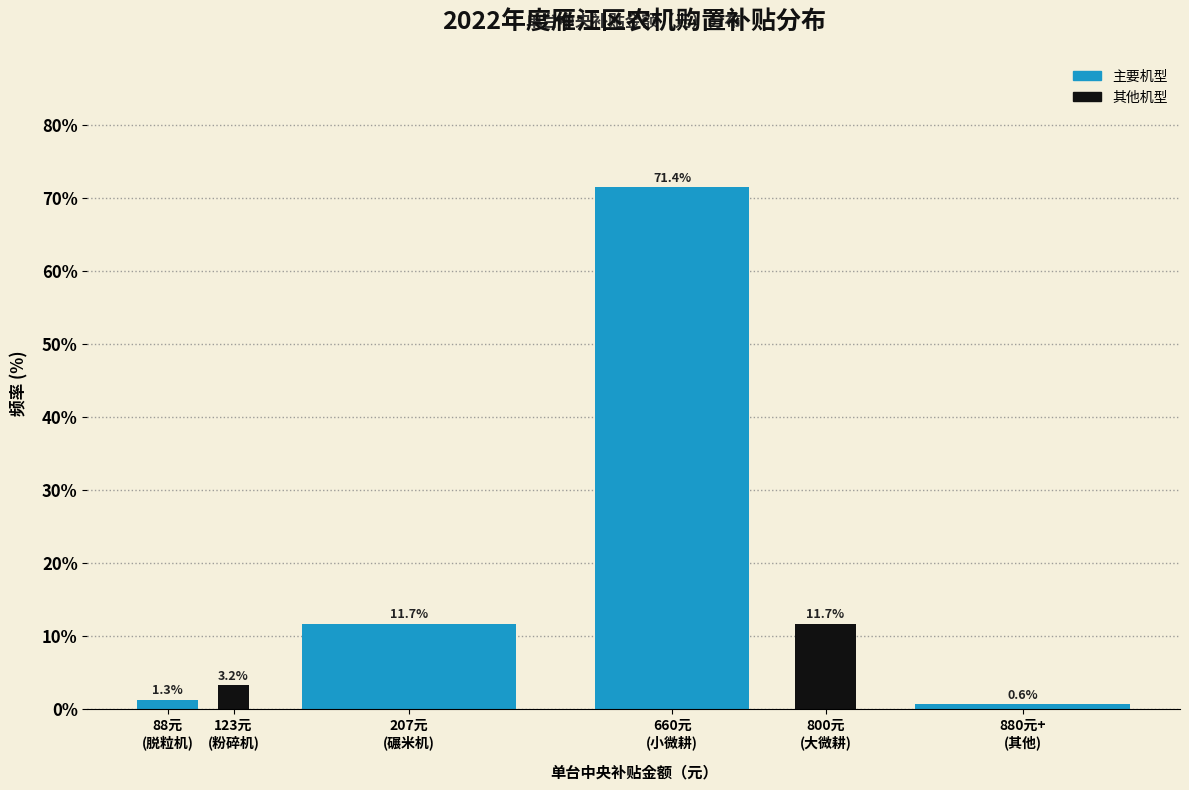

Reading right to left, extract all data points from this chart.

0.6	11.7	71.4	11.7	3.2	1.3